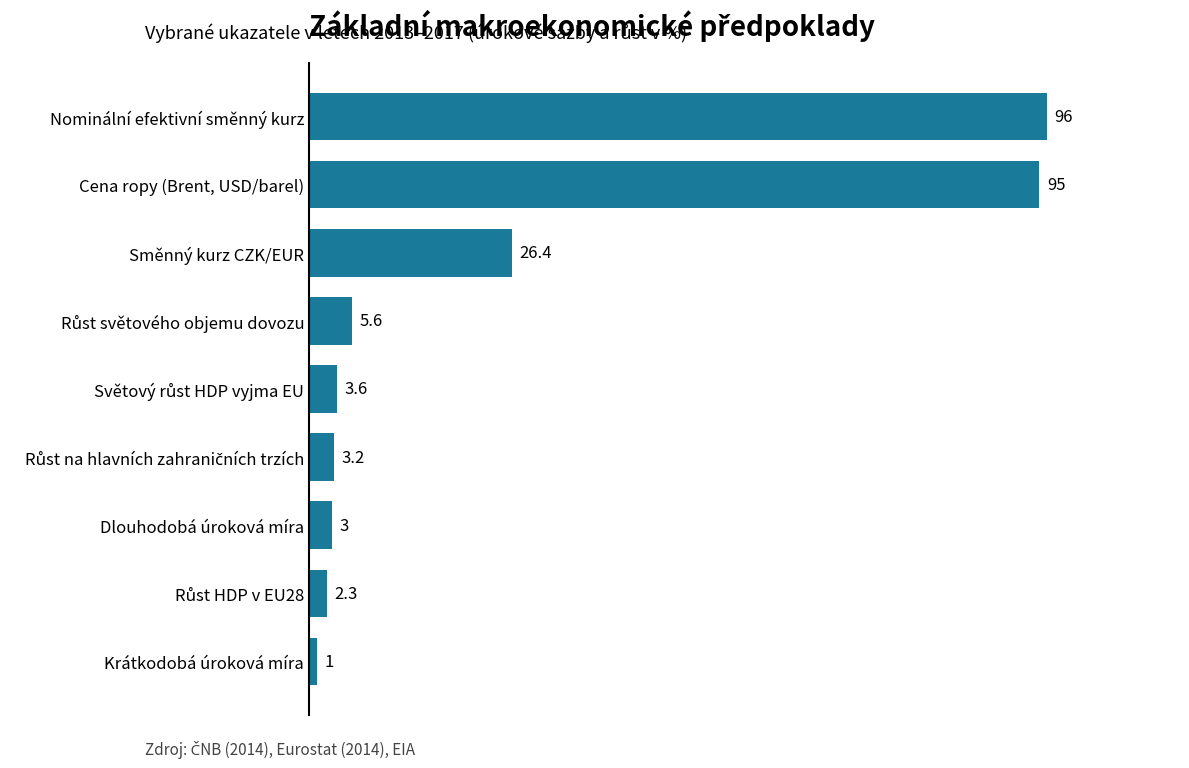

What is the change in value from Nominální efektivní směnný kurz to Cena ropy (Brent, USD/barel)?

-1.0